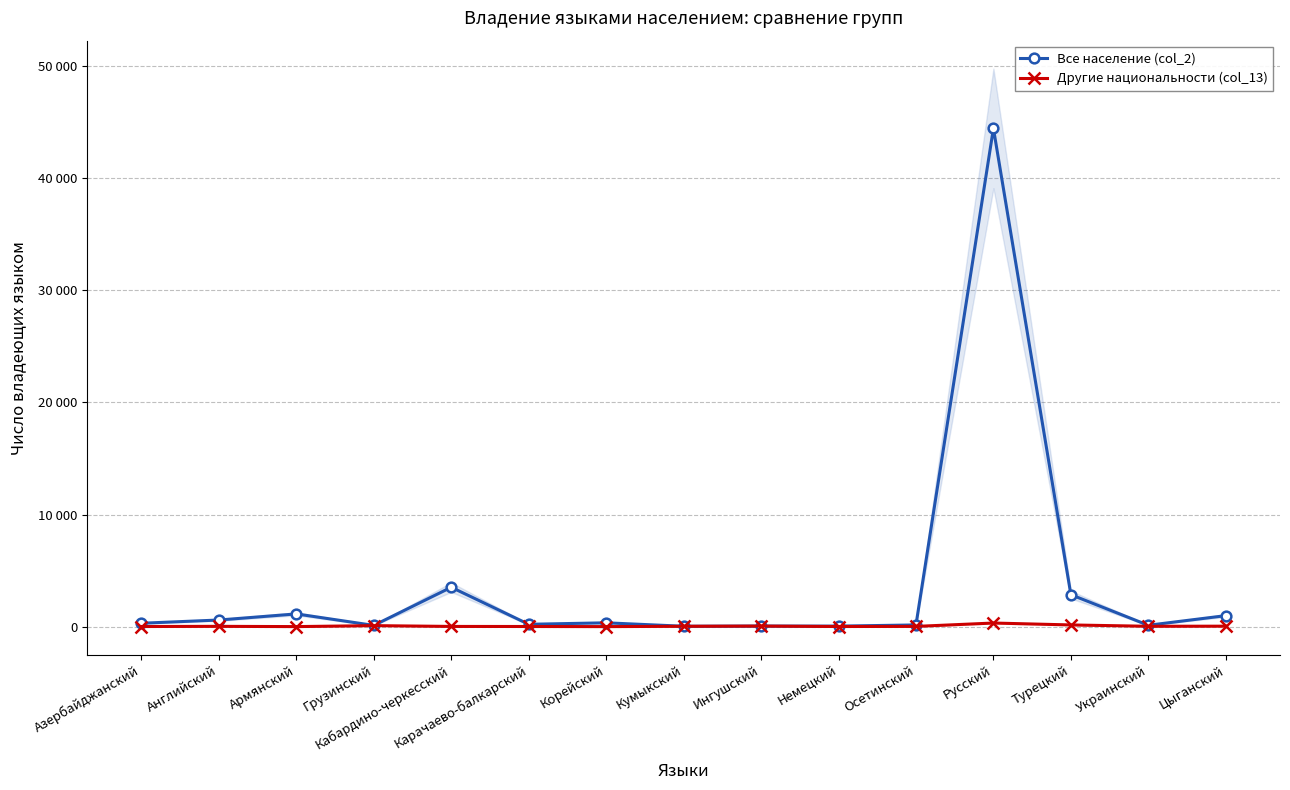

At which label is Все население (col_2) closest to 22239?

Кабардино-черкесский